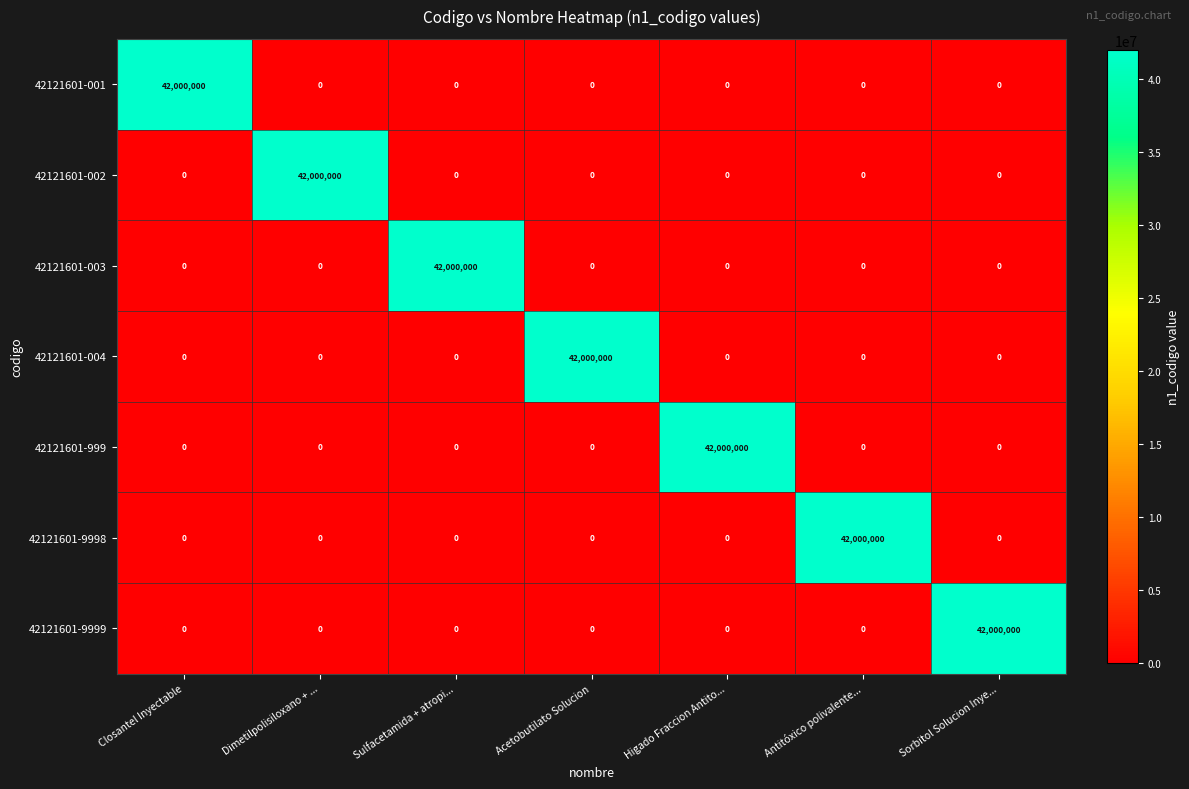

What is the difference between the maximum and second lowest values in the 42121601-9998 series?

42000000